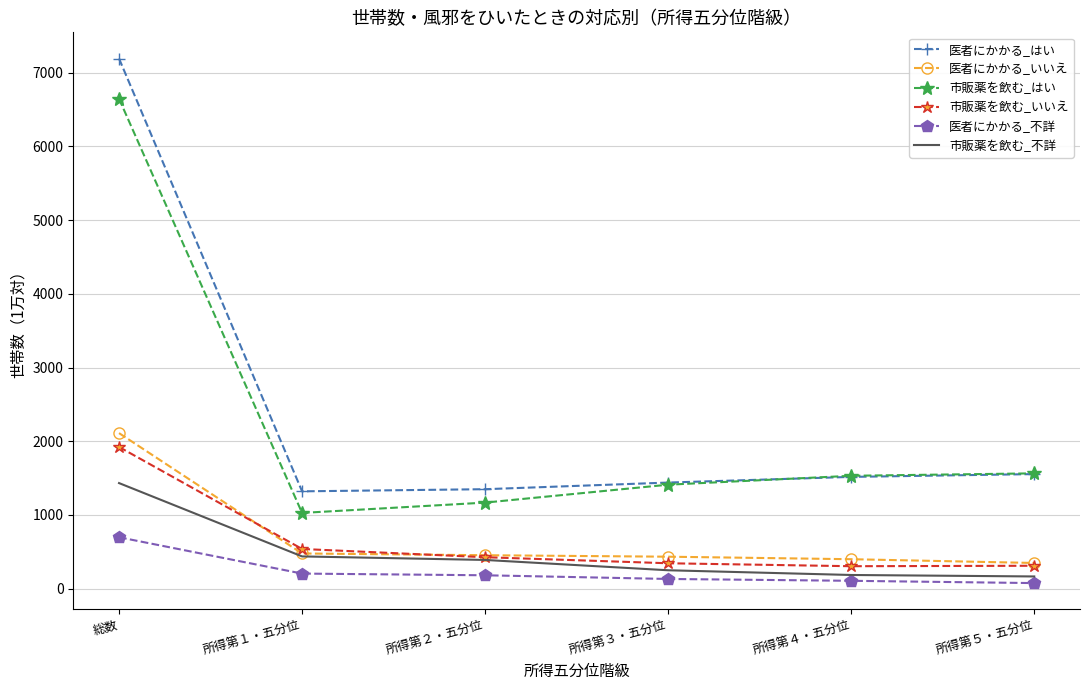

Which series has the widest spread of values?

医者にかかる_はい